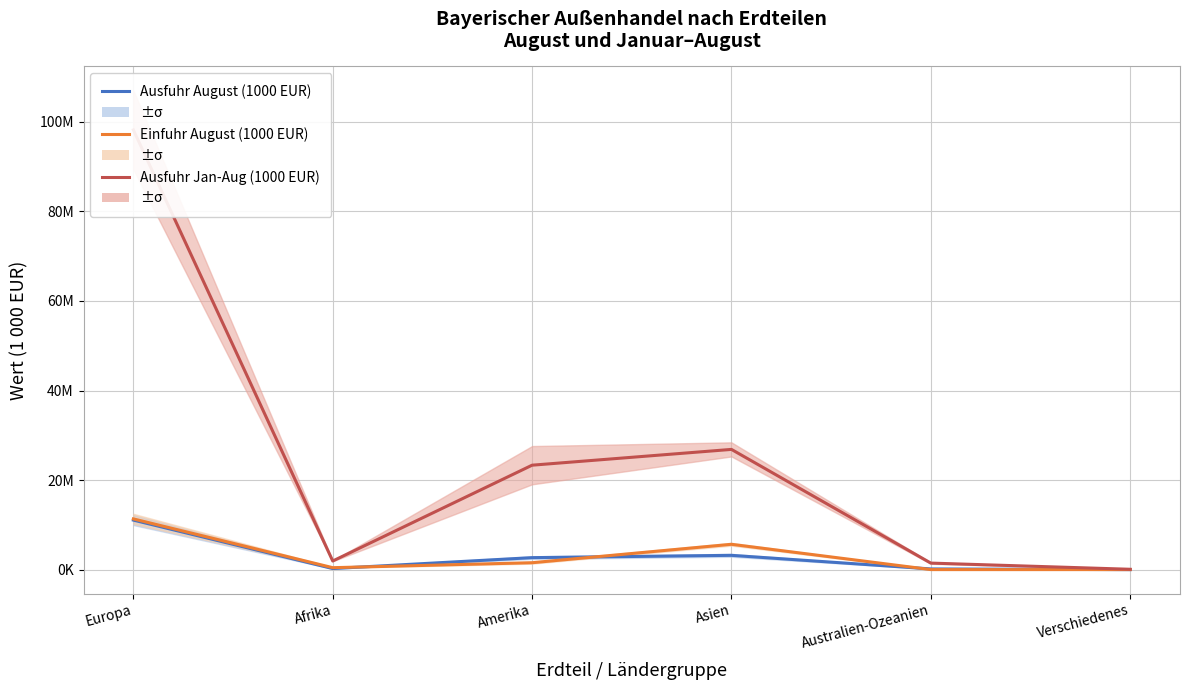

What is the difference between the second highest and second lowest values in the Ausfuhr Jan-Aug (1000 EUR) series?

25382874